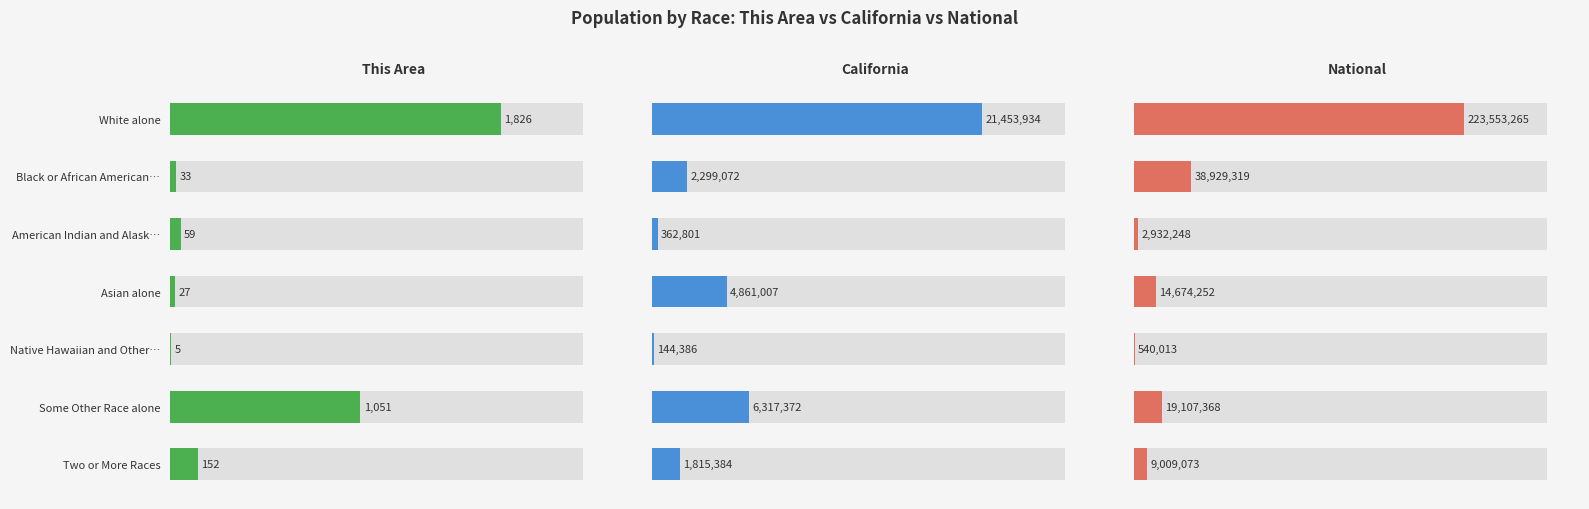

What is the value of the California bar at the 3rd from the left?

362801